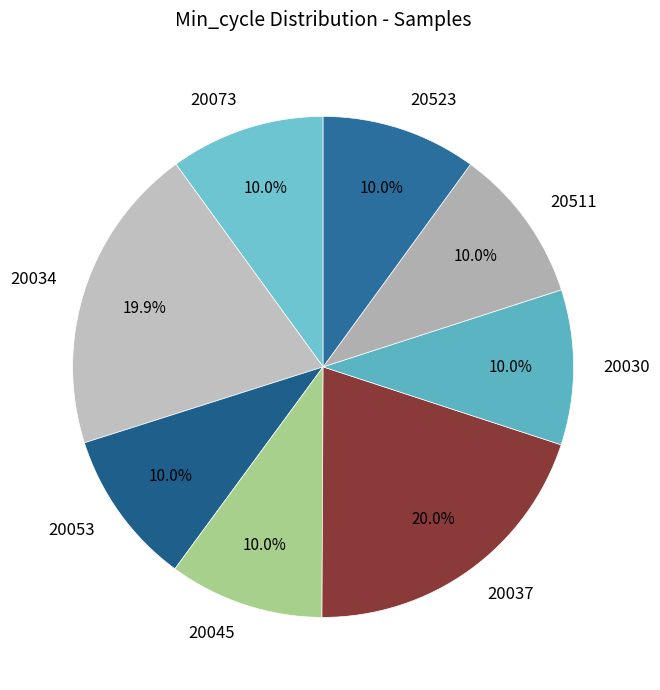

Is there a majority slice in this chart?

No